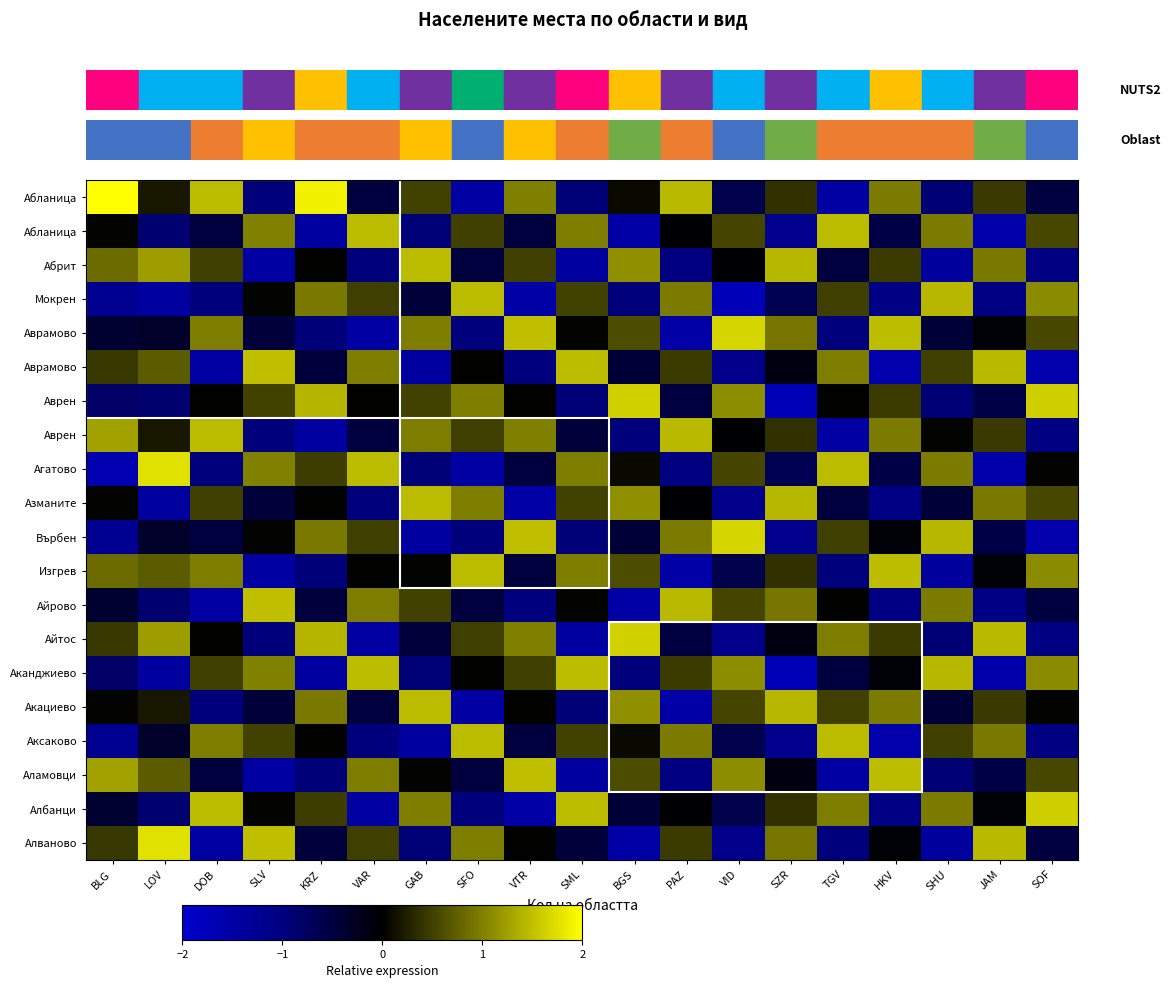

What is the greatest value displayed?

2.0